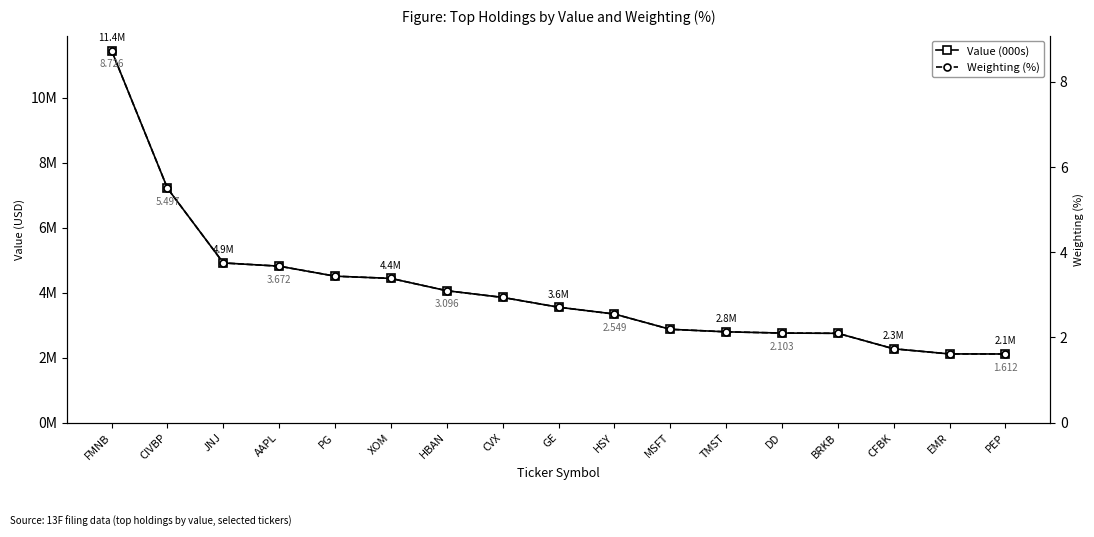

What is the maximum value shown in the chart?

11449000.0